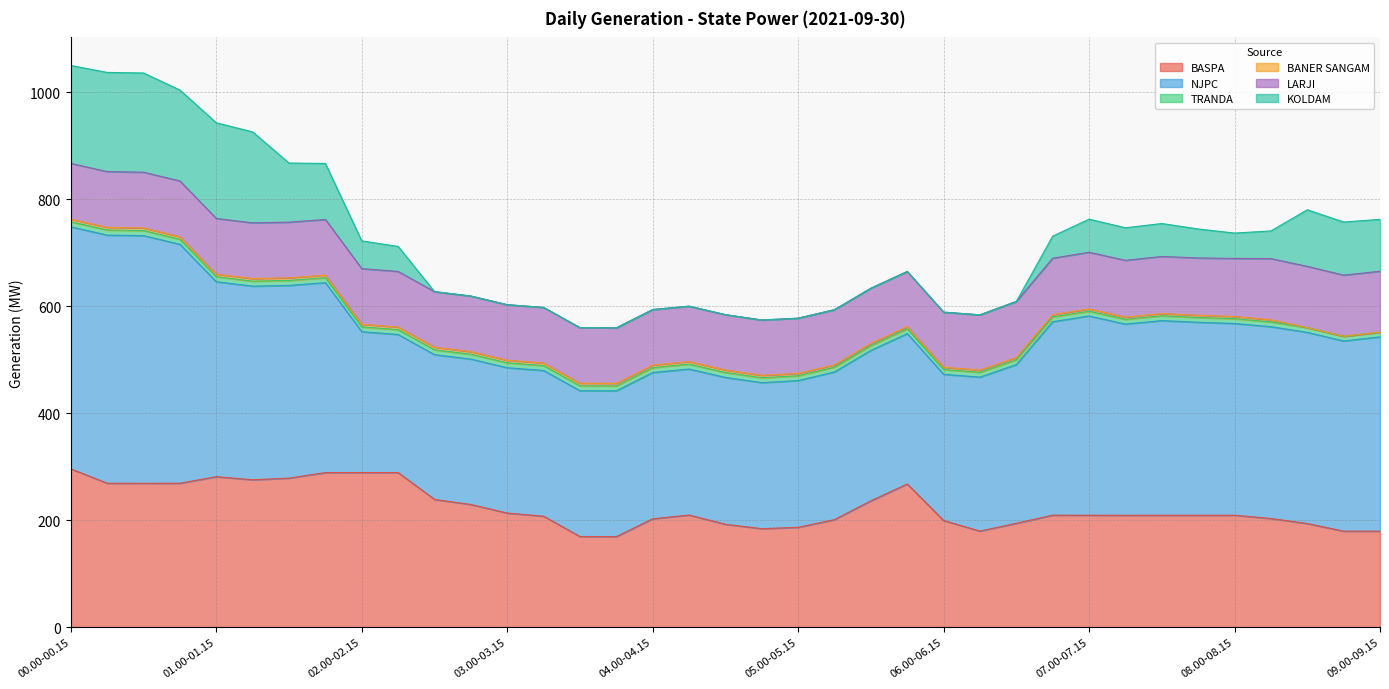

List the labels in order of TRANDA value, largest first.

00.15-00.30, 00.30-00.45, 00.00-00.15, 00.45-01.00, 01.00-01.15, 01.15-01.30, 01.30-01.45, 01.45-02.00, 03.30-03.45, 03.45-04.00, 04.45-05.00, 03.15-03.30, 04.00-04.15, 04.15-04.30, 04.30-04.45, 02.45-03:00, 03.00-03.15, 02.30-02.45, 02.00-02.15, 02.15-02.30, 05.00-05.15, 05.45-06.00, 06.15-06.30, 06.30-06.45, 05.15-05.30, 05.30-05.45, 06.00-06.15, 06.45-07.00, 07.00-07.15, 07.15-07.30, 07.30-07.45, 08.15-08.30, 07.45-08.00, 08.30-08.45, 08.00-08.15, 08.45-09.00, 09.00-09.15